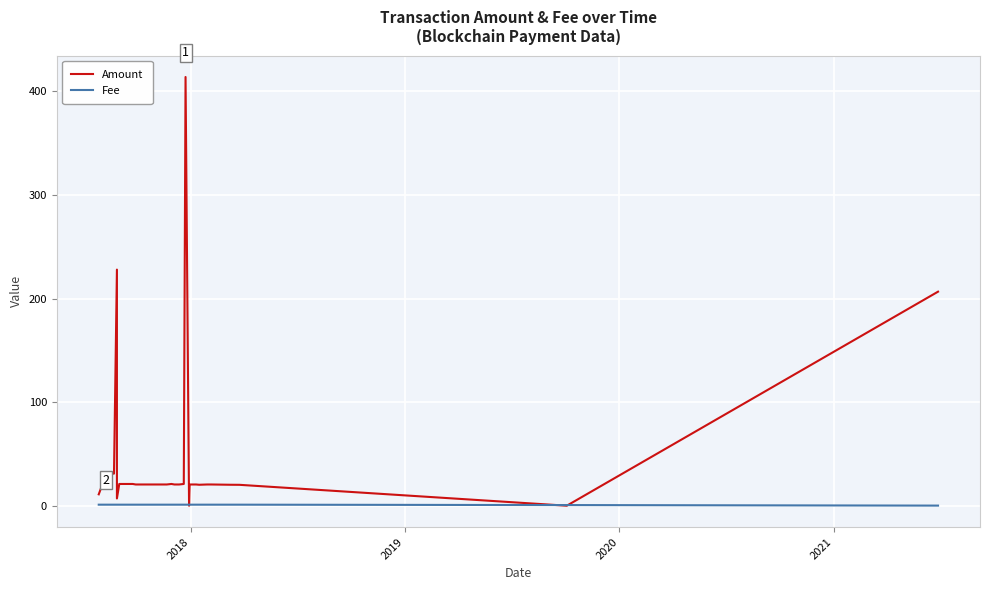

What are all the series names shown in the legend?

Amount, Fee